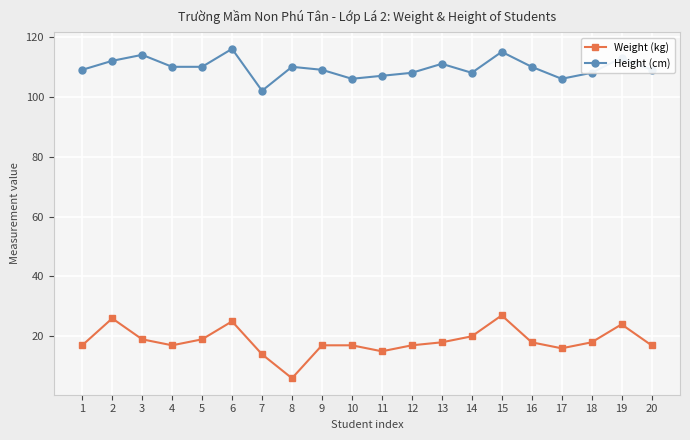

Is the value of Height (cm) at 4 greater than the value of Weight (kg) at 11?

Yes